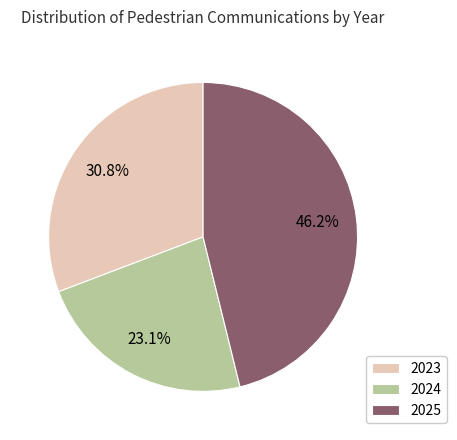

What portion of the pie excludes 2025?

53.8%